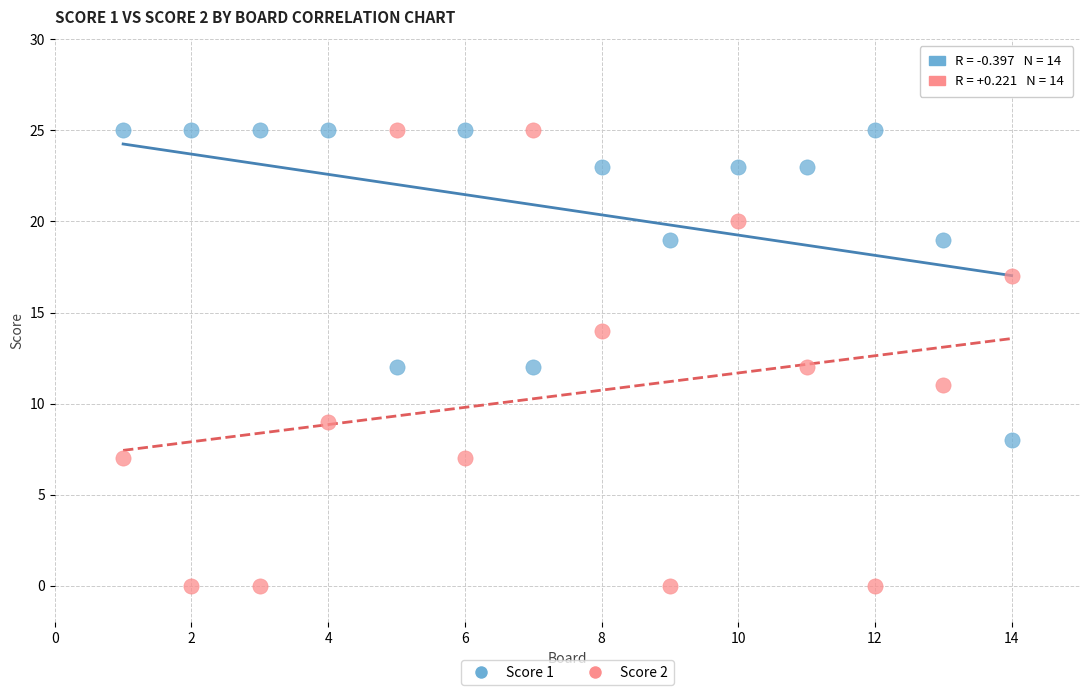

Which series has the largest Y range (max minus min)?

Score 2